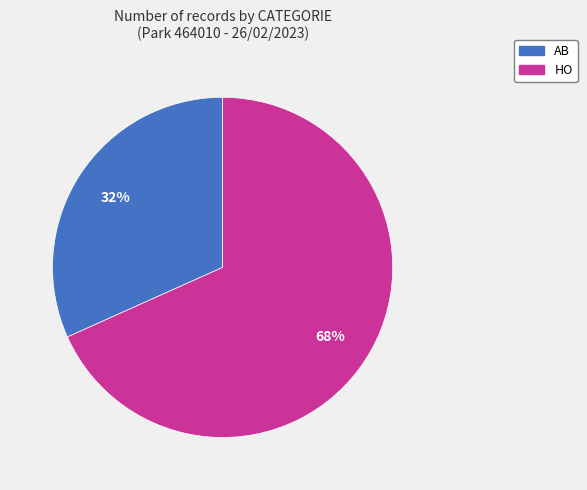

How many segments does this pie chart have?

2